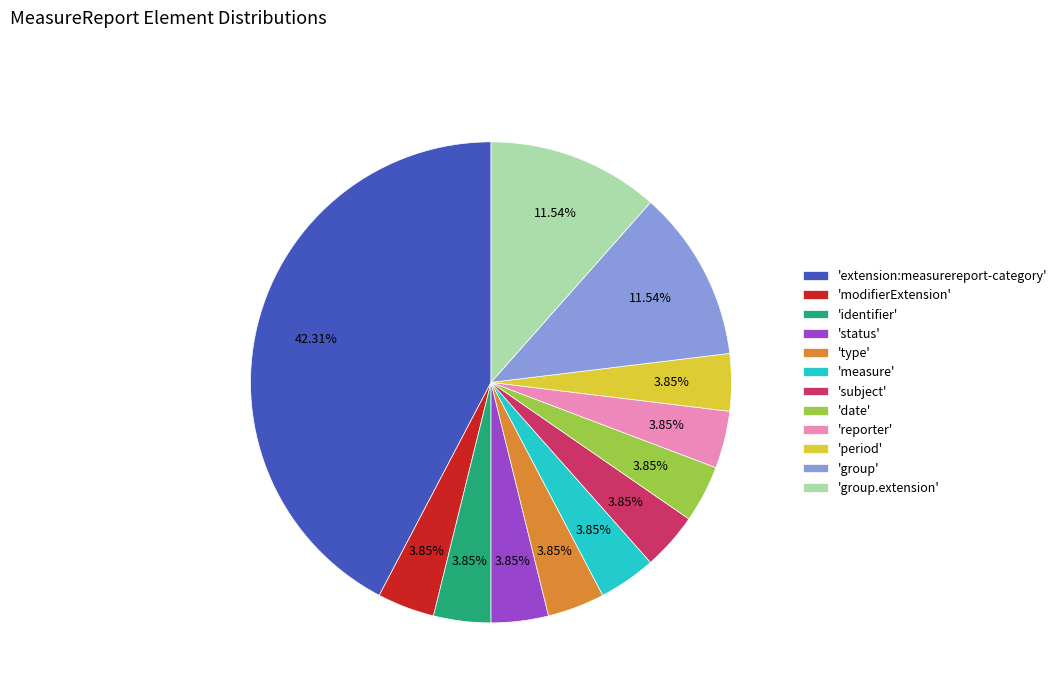

Count the number of slices in the pie.

12